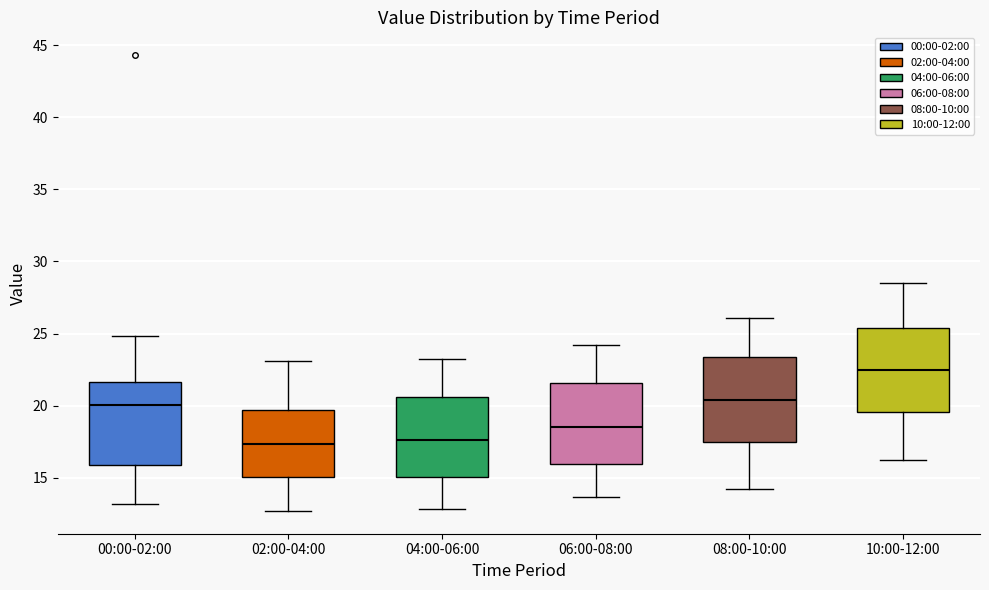

Reading left to right, read every box against the y-axis: the position of its median line, the range the box covers, and the ends of its whiskers. The values are not printed on the chart, so give them approximately, as read against the axis.

00:00-02:00: median 20.0, box 16.0 to 21.5, whiskers 13.0 to 25.0
02:00-04:00: median 17.5, box 15.0 to 19.5, whiskers 12.5 to 23.0
04:00-06:00: median 17.5, box 15.0 to 20.5, whiskers 13.0 to 23.0
06:00-08:00: median 18.5, box 16.0 to 21.5, whiskers 13.5 to 24.0
08:00-10:00: median 20.5, box 17.5 to 23.5, whiskers 14.0 to 26.0
10:00-12:00: median 22.5, box 19.5 to 25.5, whiskers 16.0 to 28.5